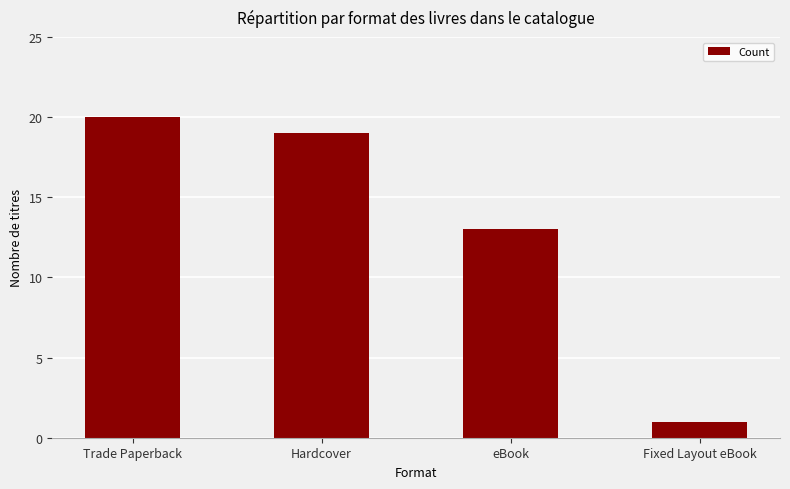

What is the ratio of the value at Hardcover to the value at Fixed Layout eBook?

19.0